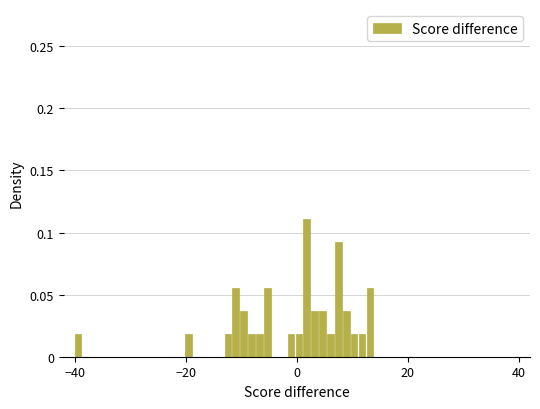

Read against the x-axis, roughly where is the centre of the tallest bar?

2